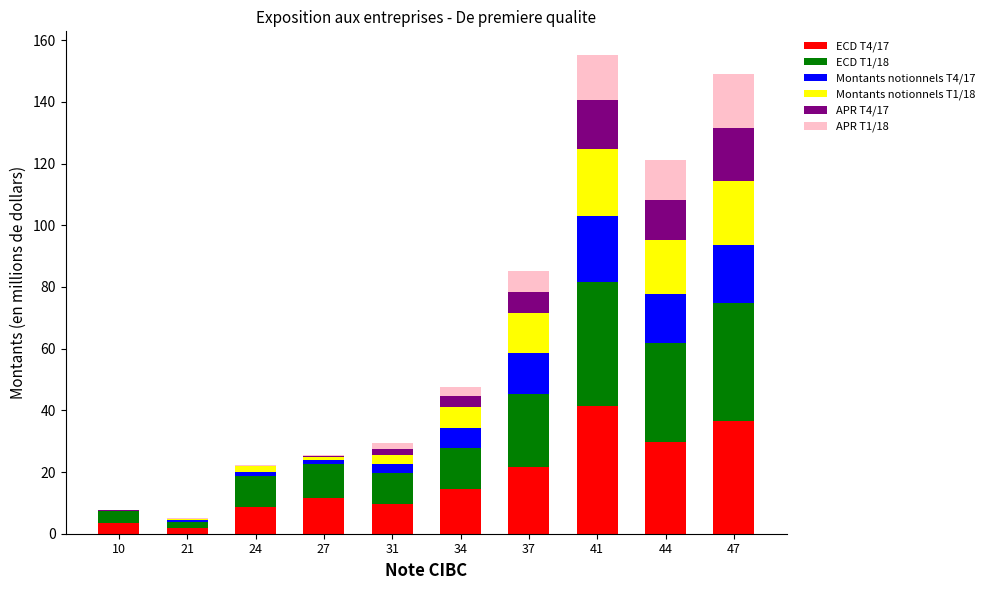

Does the chart contain stacked bars?

Yes